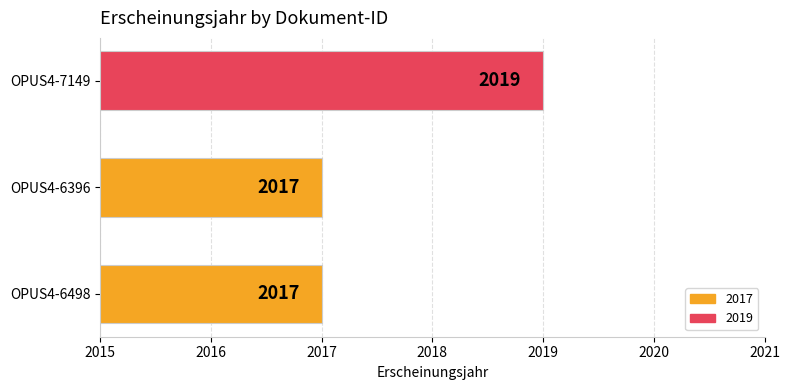

What is the greatest value displayed?

2019